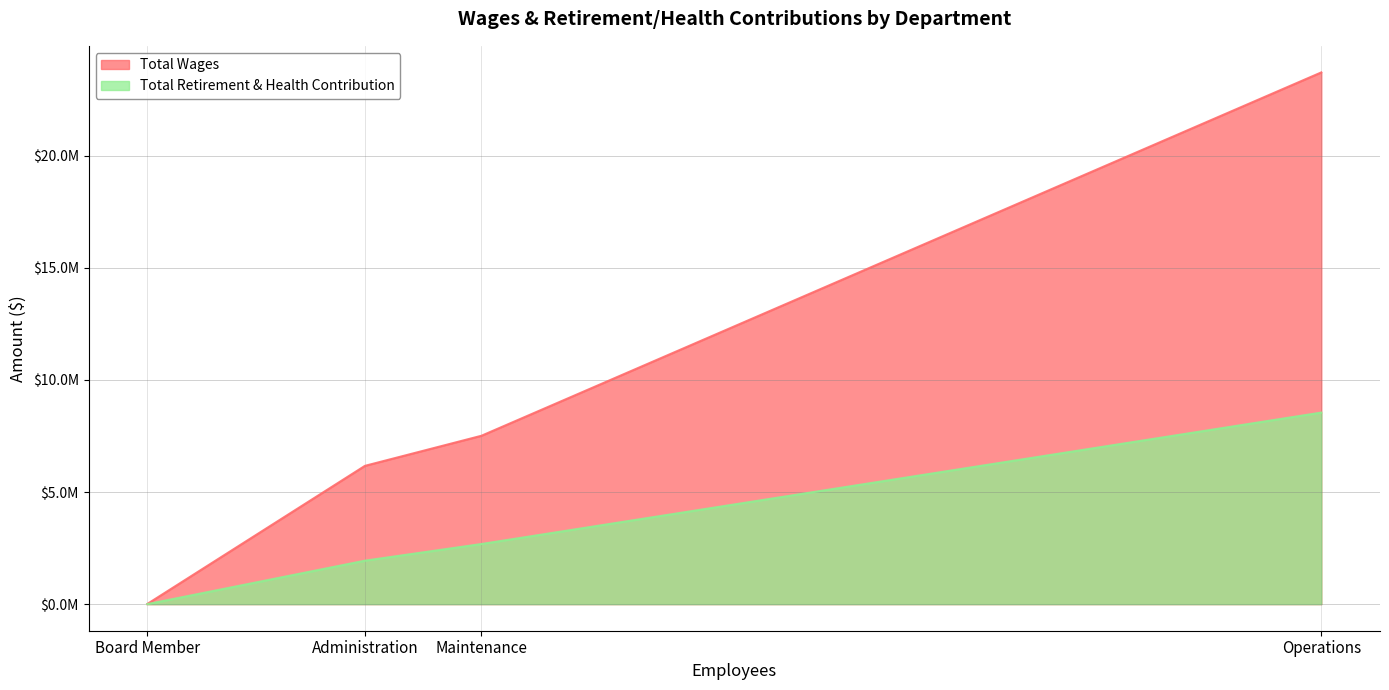

True or false: Total Retirement & Health Contribution and Total Wages intersect in this chart.

False